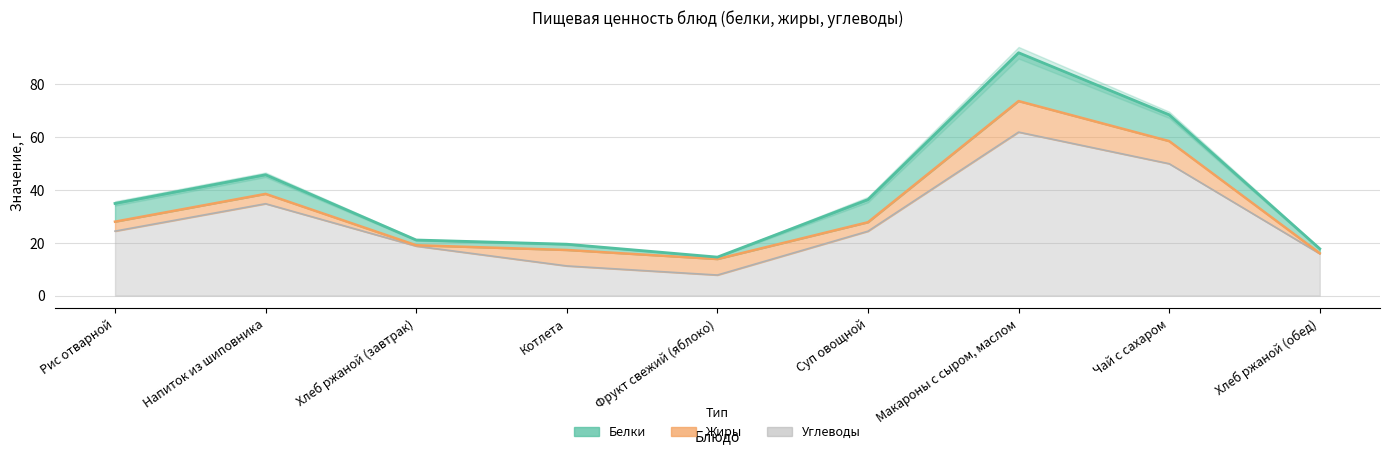

What position from the left is Хлеб ржаной (обед)?

9